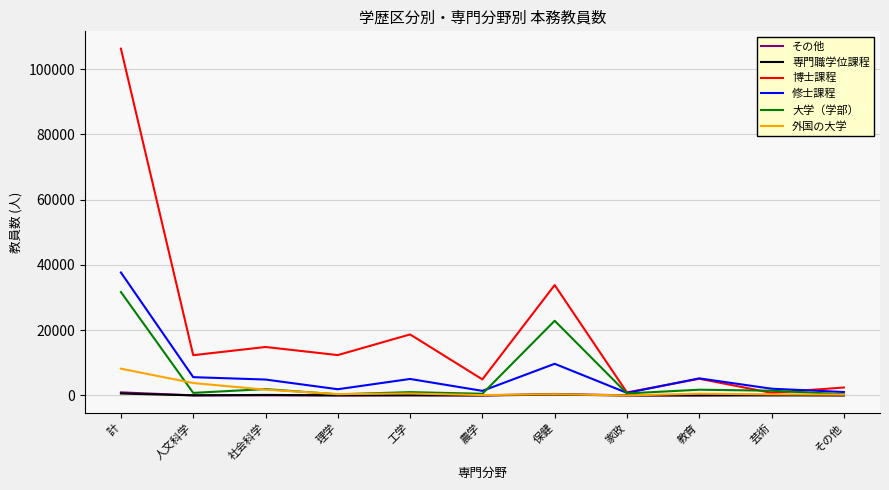

What is the average value of the 専門職学位課程 series?

108